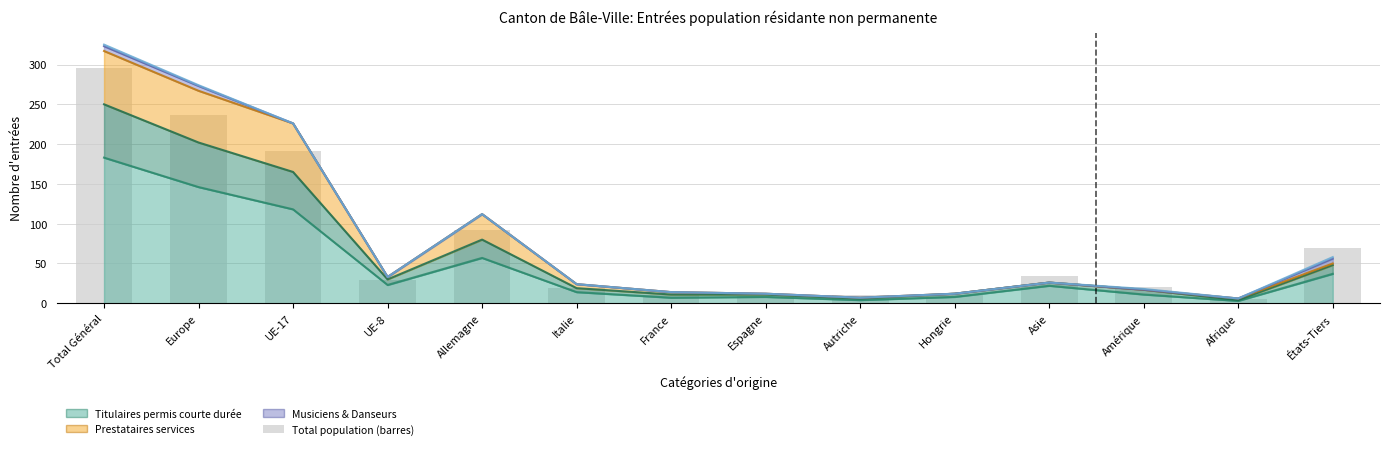

Rank the categories by Titulaires permis courte durée (Femmes) value from highest to lowest.

Total Général, Europe, UE-17, Allemagne, États-Tiers, UE-8, Asie, Italie, Amérique, Hongrie, France, Espagne, Autriche, Afrique